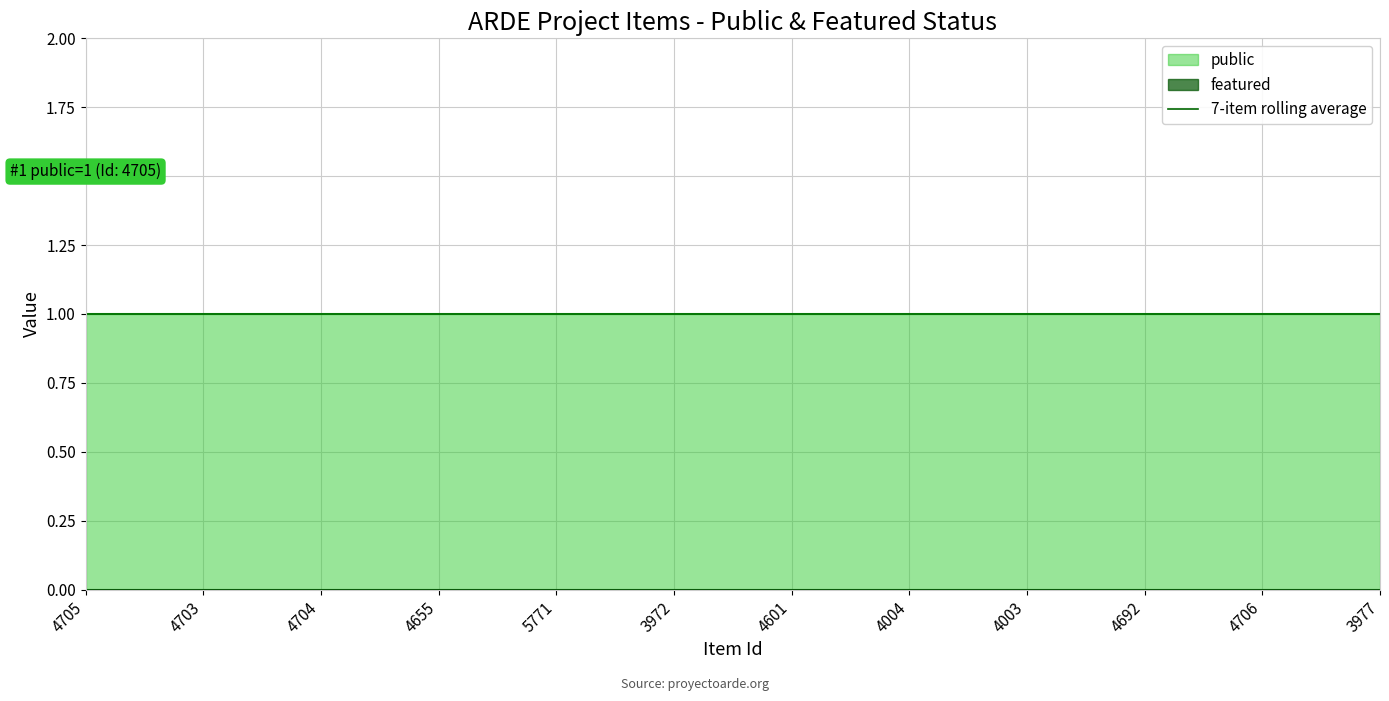

Which series has the largest range (max minus min)?

public